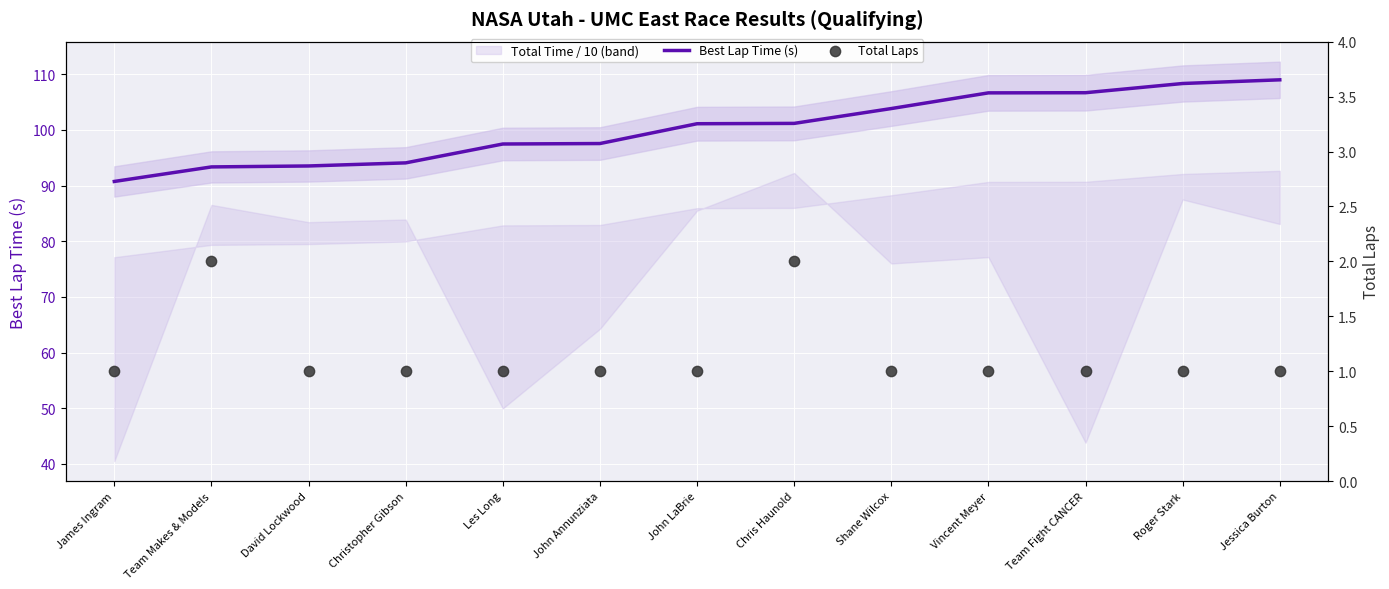

Which series has the largest total across all categories?

Best Lap Time (s)